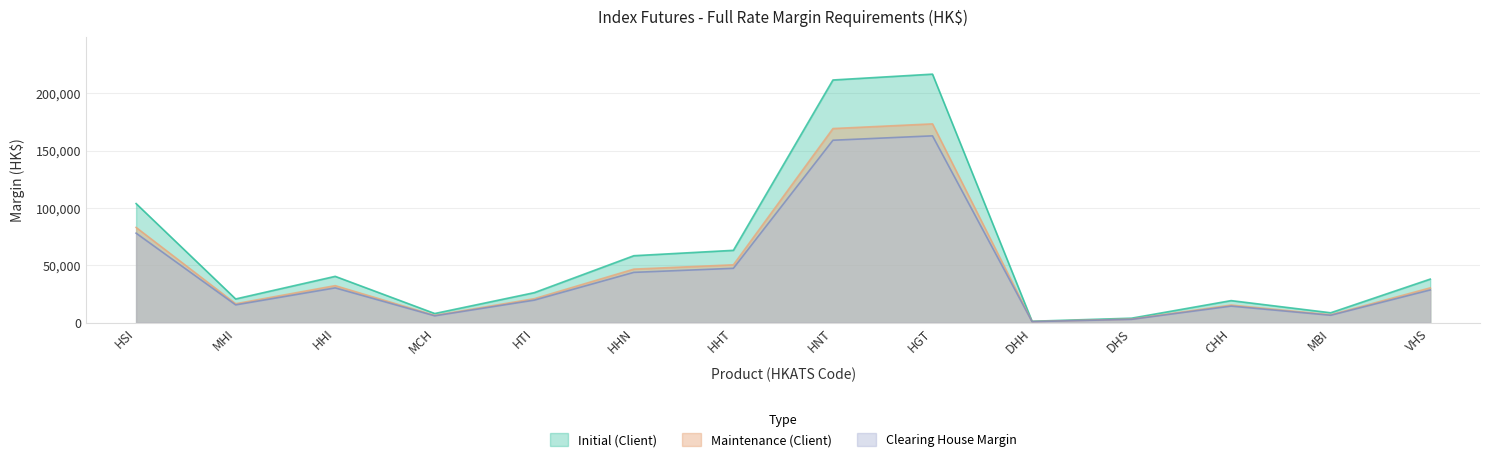

What is the difference between the second highest and second lowest values in the Maintenance (Client) series?

166133